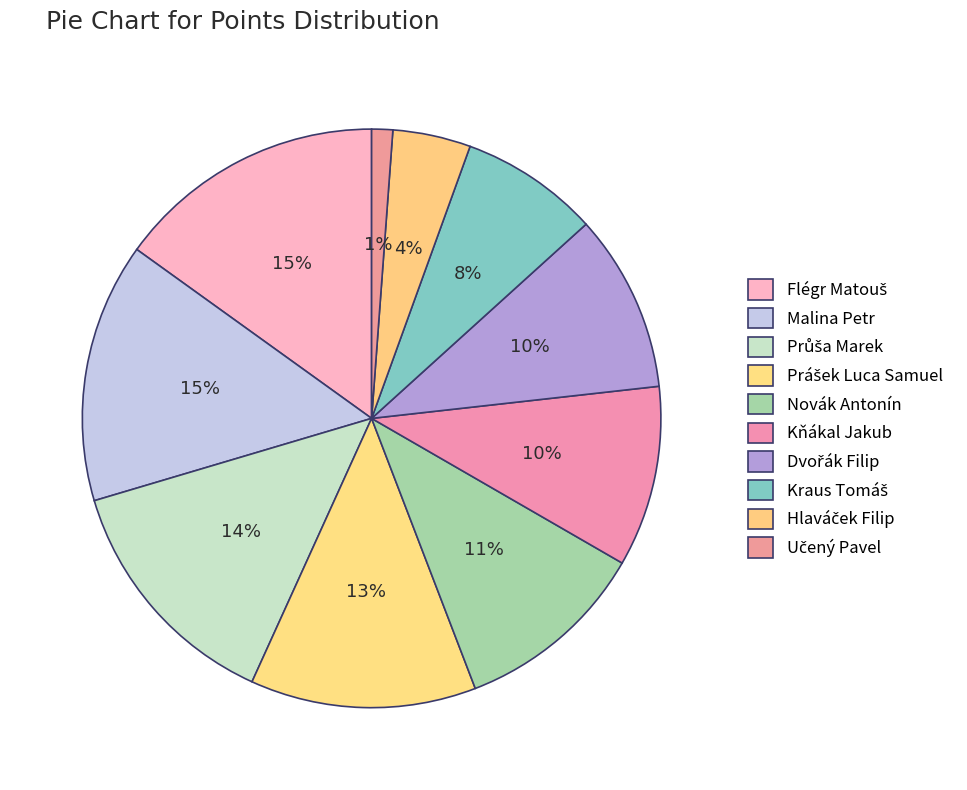

Which category has the biggest portion of the pie?

Flégr Matouš